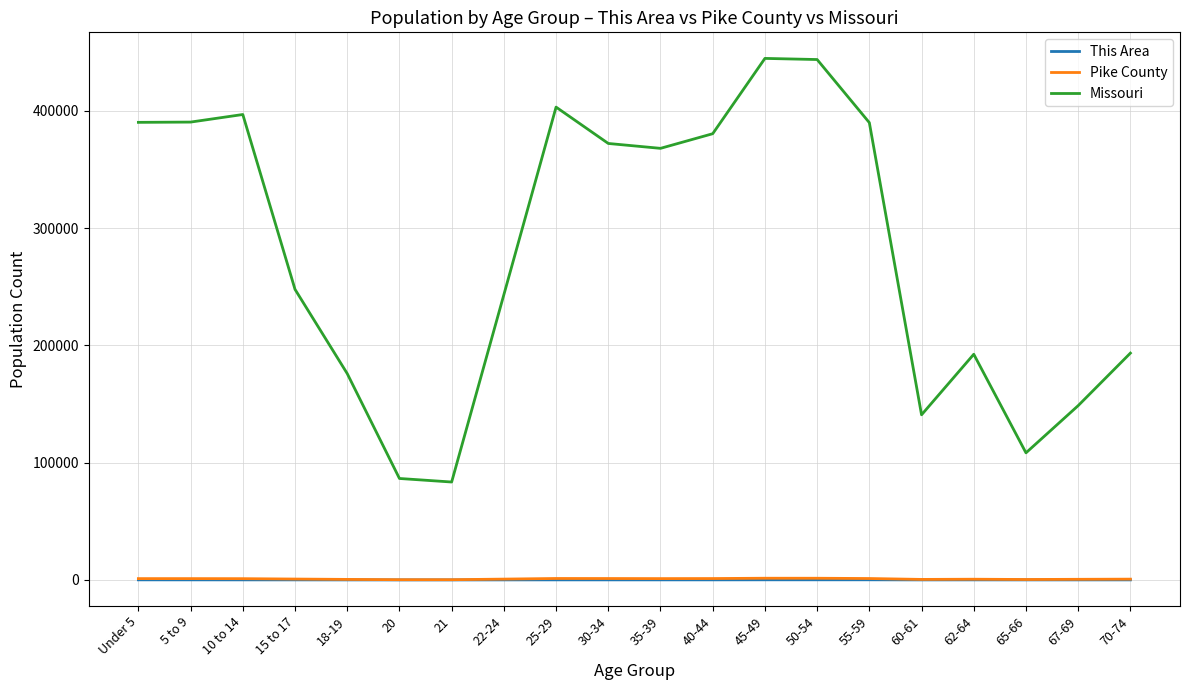

At which label is Missouri closest to 264138?

15 to 17